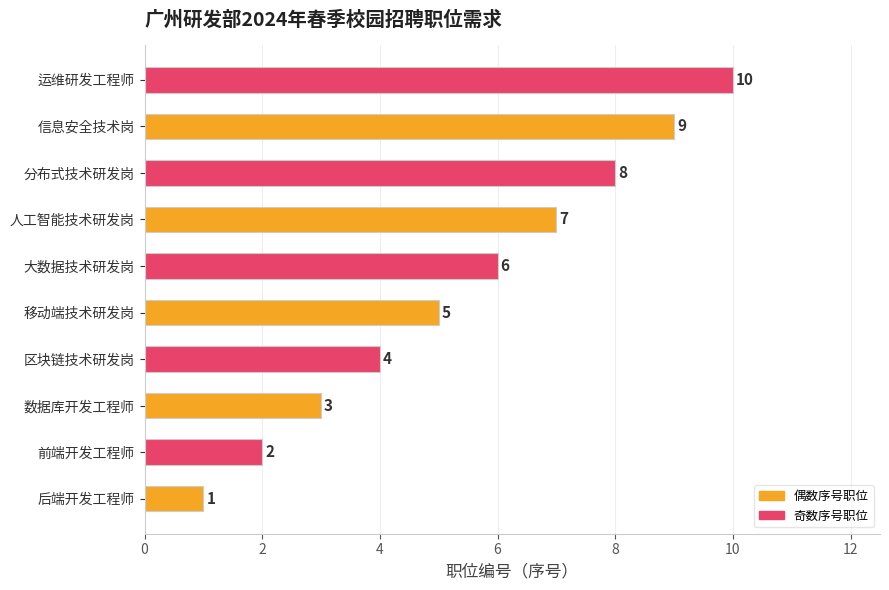

The chart shows a value of 1 at 数据库开发工程师. True or false?

False